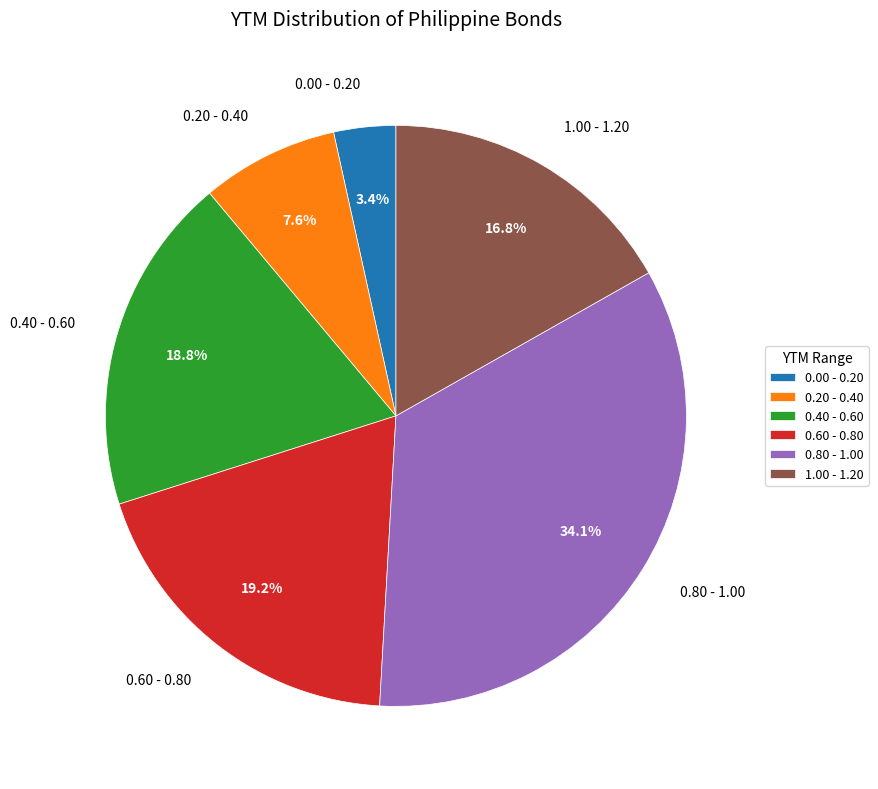

Count the number of slices in the pie.

6